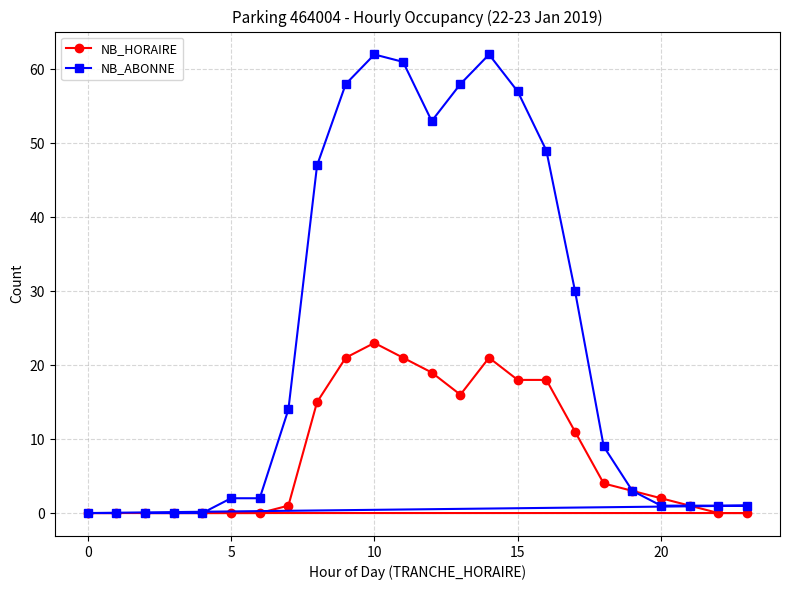

Which series has the largest range (max minus min)?

NB_ABONNE